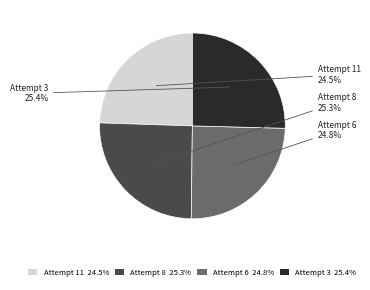

What portion of the pie excludes Attempt 11?

75.5%